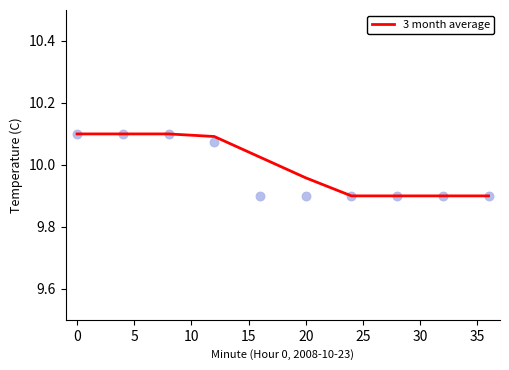

What is the minimum value for 3 month average?

9.9